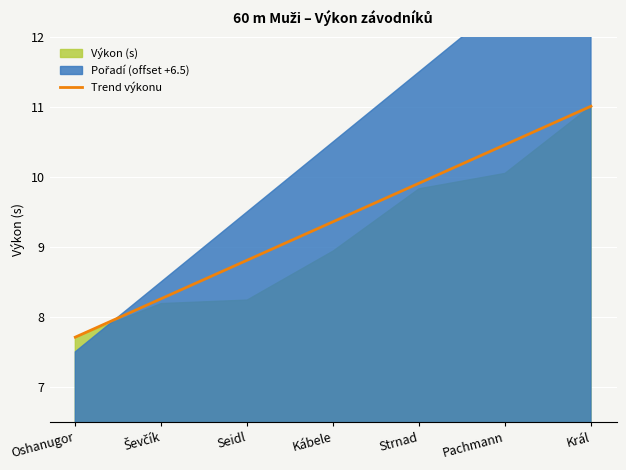

What is the lowest value of the Trend výkonu series?

7.7